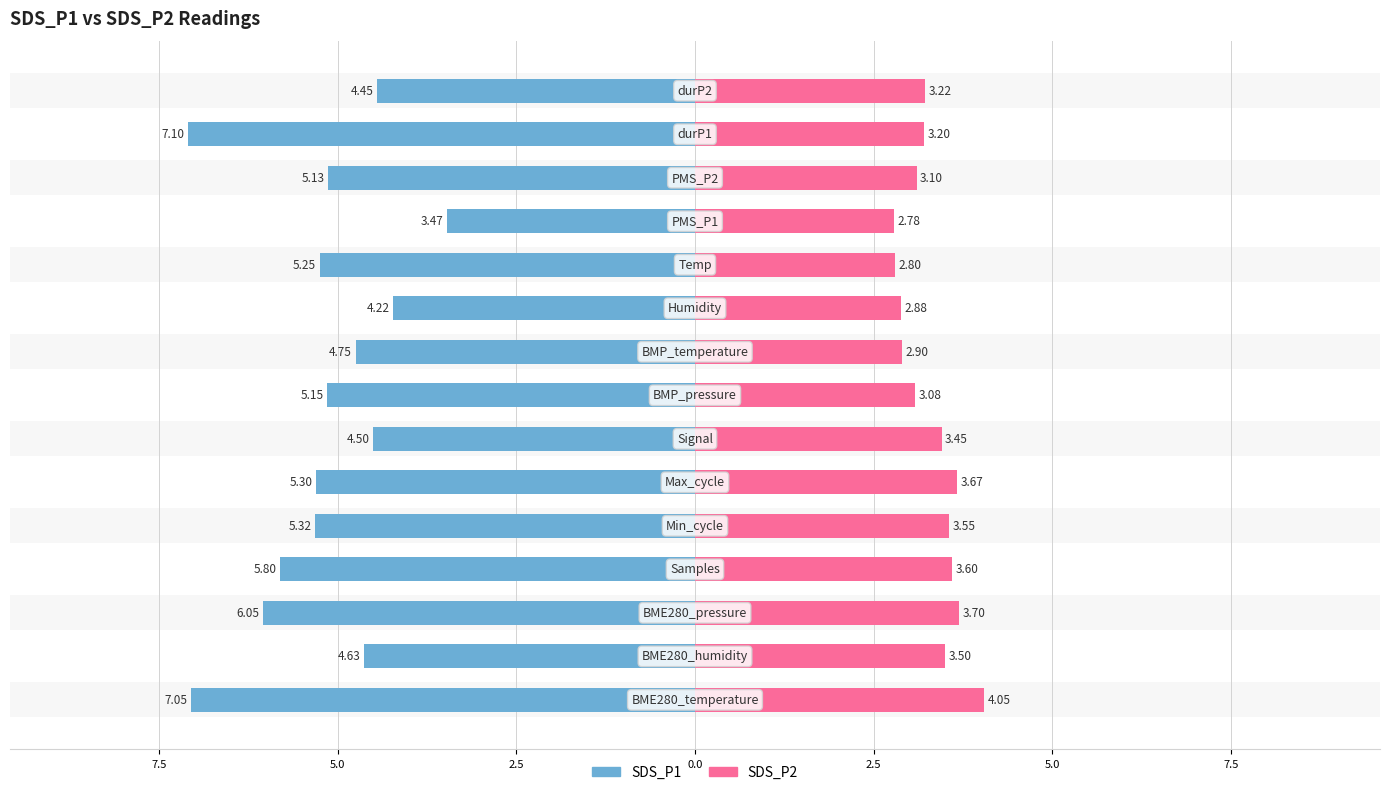

Which series changed the most between 2.5 and 13?

SDS_P1